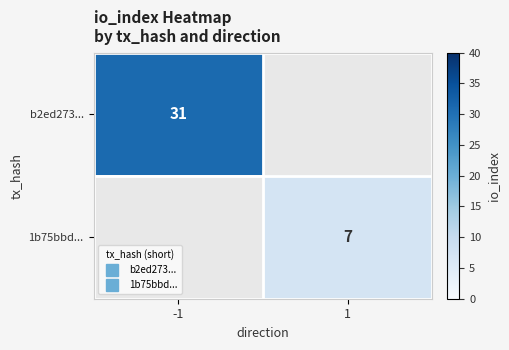

List the labels in order of 1b75bbd... value, largest first.

-1, 1